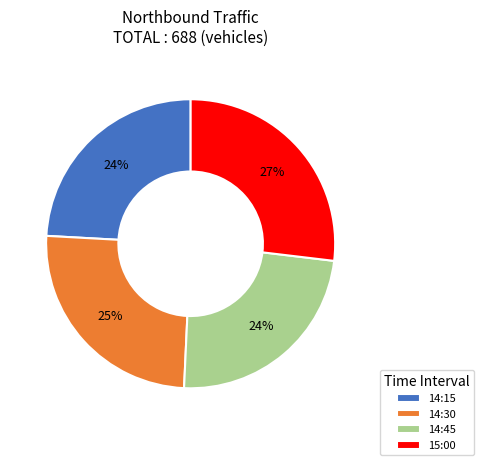

Which has a higher value, 15:00 or 14:15?

15:00